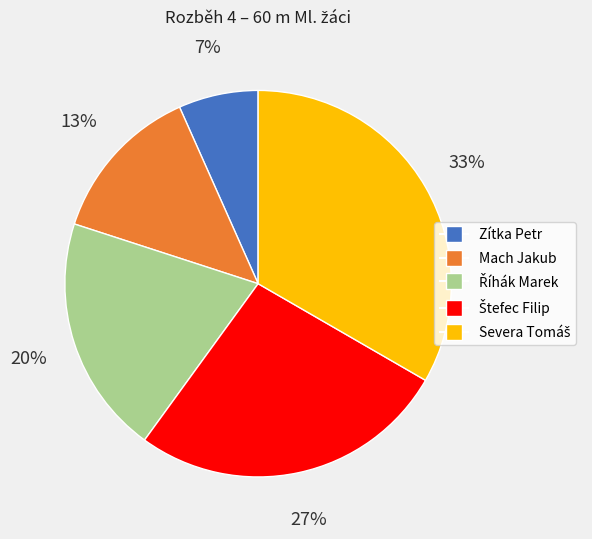

Combined, do Zítka Petr and Mach Jakub account for over 50%?

No